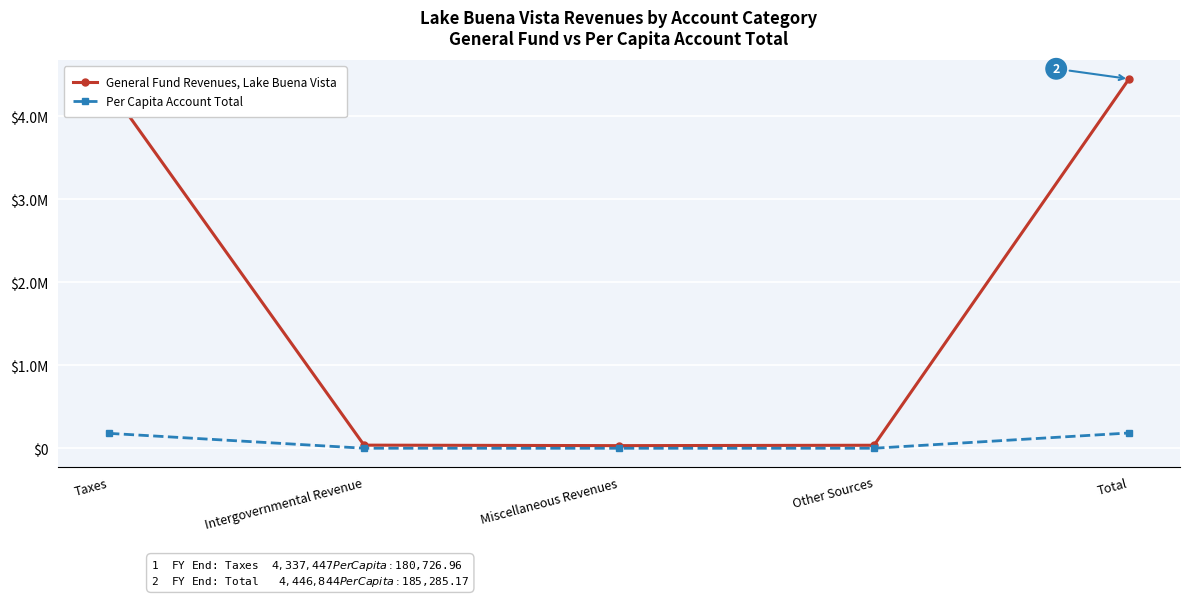

List the series in order of their overall mean, lowest first.

Per Capita Account Total, General Fund Revenues, Lake Buena Vista